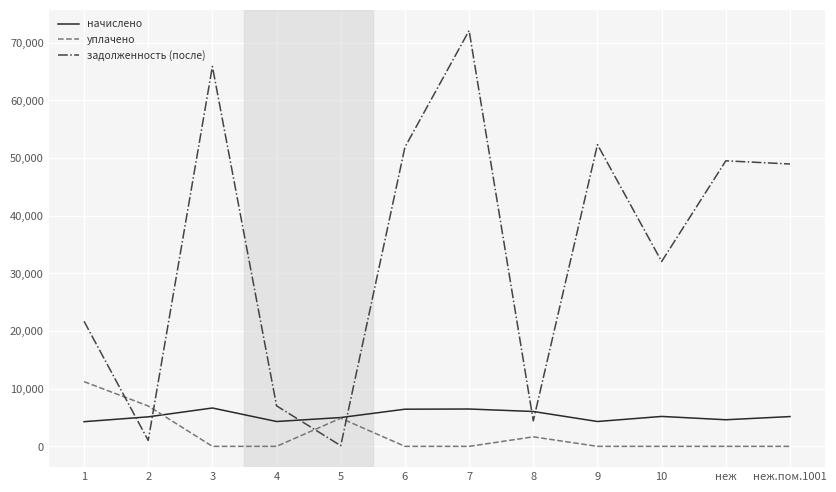

At which label is задолженность (после) closest to 36100?

10